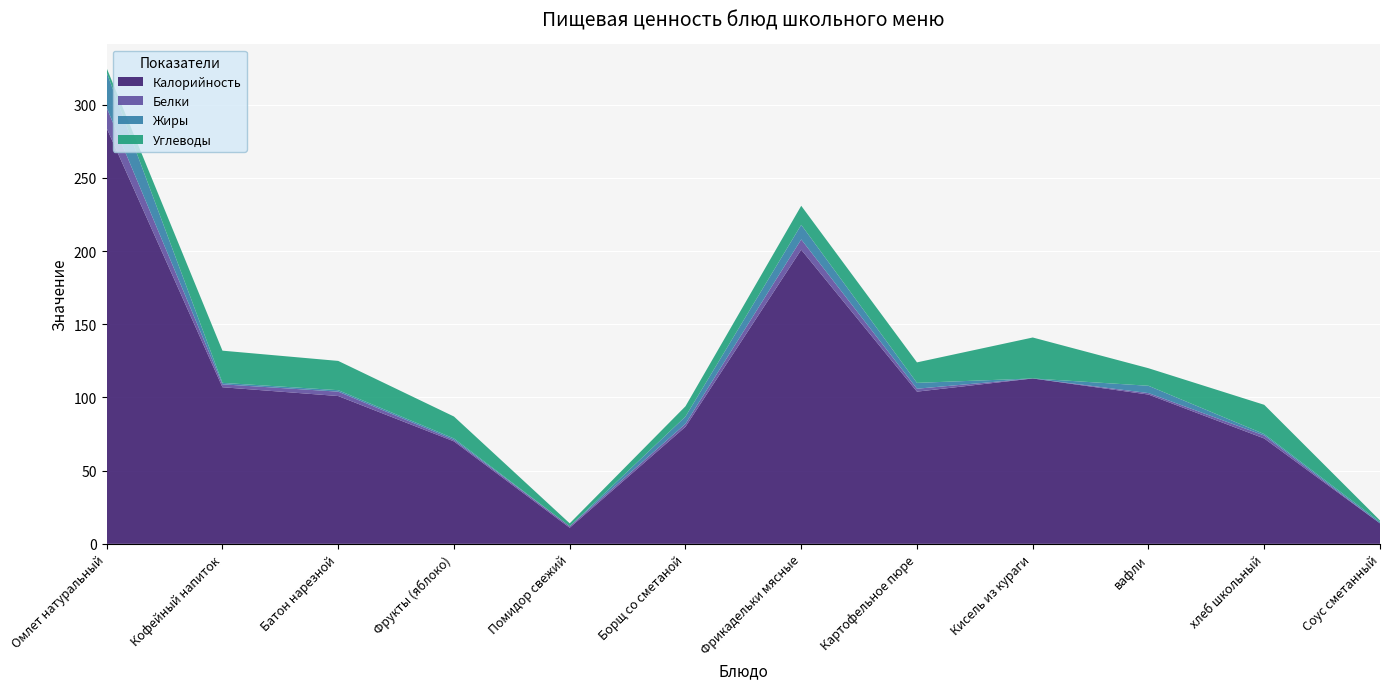

Reading left to right, what are all the values shown in this chart?

Калорийность: Омлет натуральный=284	Кофейный напиток=107	Батон нарезной=101	Фрукты (яблоко)=70	Помидор свежий=11	Борщ со сметаной=80	Фрикадельки мясные=201	Картофельное пюре=104	Кисель из кураги=113	вафли=102	хлеб школьный=72	Соус сметанный=14
Белки: Омлет натуральный=14	Кофейный напиток=2	Батон нарезной=3	Фрукты (яблоко)=1	Помидор свежий=1	Борщ со сметаной=2	Фрикадельки мясные=7	Картофельное пюре=2	Кисель из кураги=0	вафли=1	хлеб школьный=2	Соус сметанный=0
Жиры: Омлет натуральный=24	Кофейный напиток=1	Батон нарезной=1	Фрукты (яблоко)=1	Помидор свежий=0	Борщ со сметаной=5	Фрикадельки мясные=10	Картофельное пюре=4	Кисель из кураги=0	вафли=5	хлеб школьный=1	Соус сметанный=1
Углеводы: Омлет натуральный=3	Кофейный напиток=22	Батон нарезной=20	Фрукты (яблоко)=15	Помидор свежий=2	Борщ со сметаной=7	Фрикадельки мясные=13	Картофельное пюре=14	Кисель из кураги=28	вафли=12	хлеб школьный=20	Соус сметанный=1